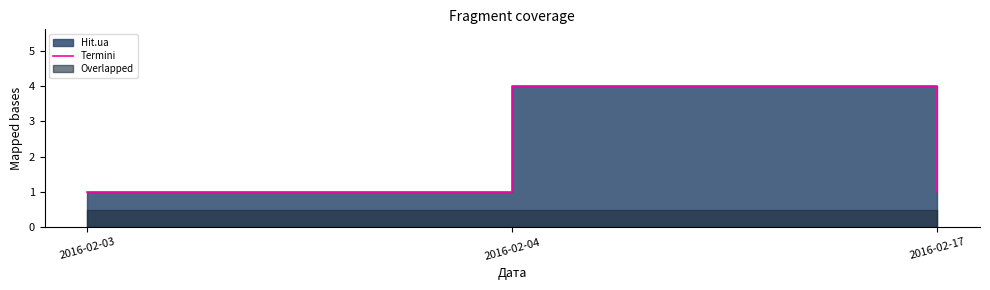

What is the value of the 1st point from the left?

1